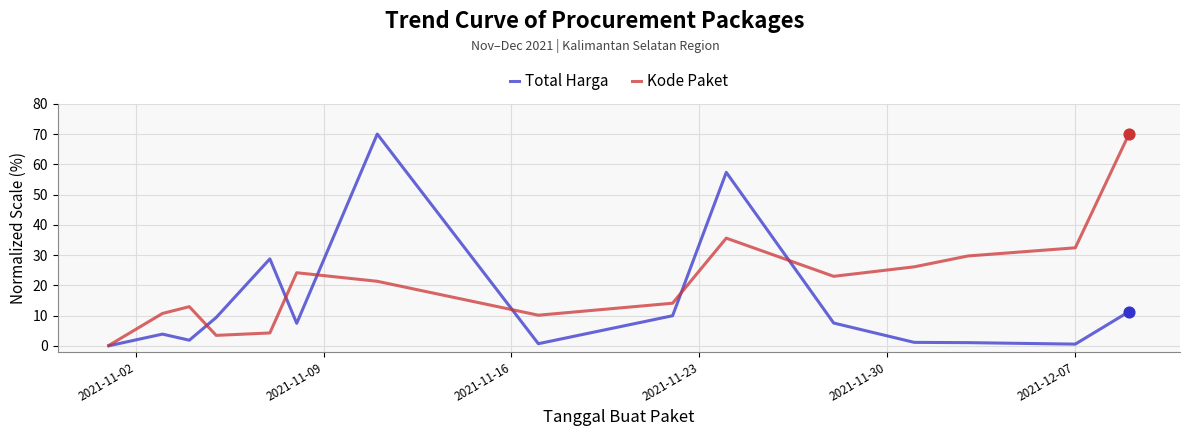

What is the maximum value for Total Harga?

70.0